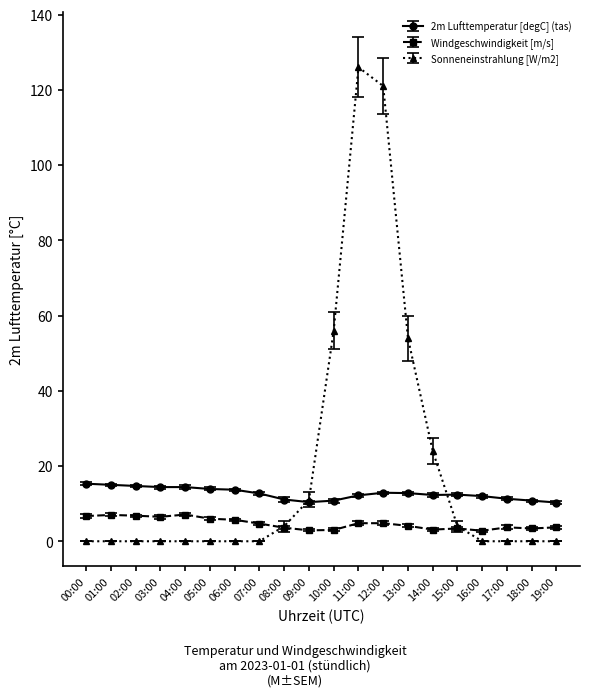

Does the chart display data point markers on the line(s)?

Yes